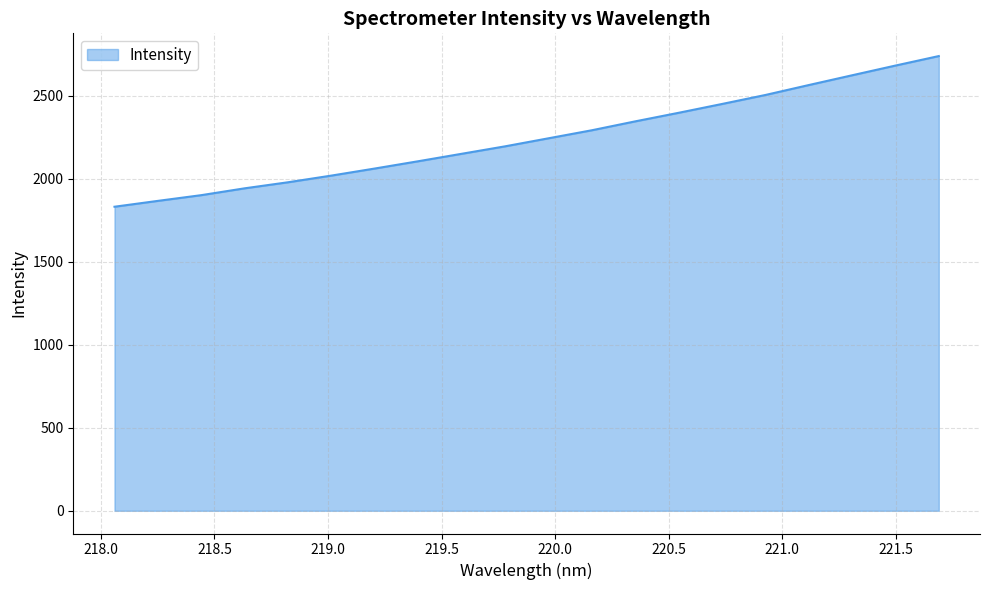

What is the smallest value displayed?

1831.1